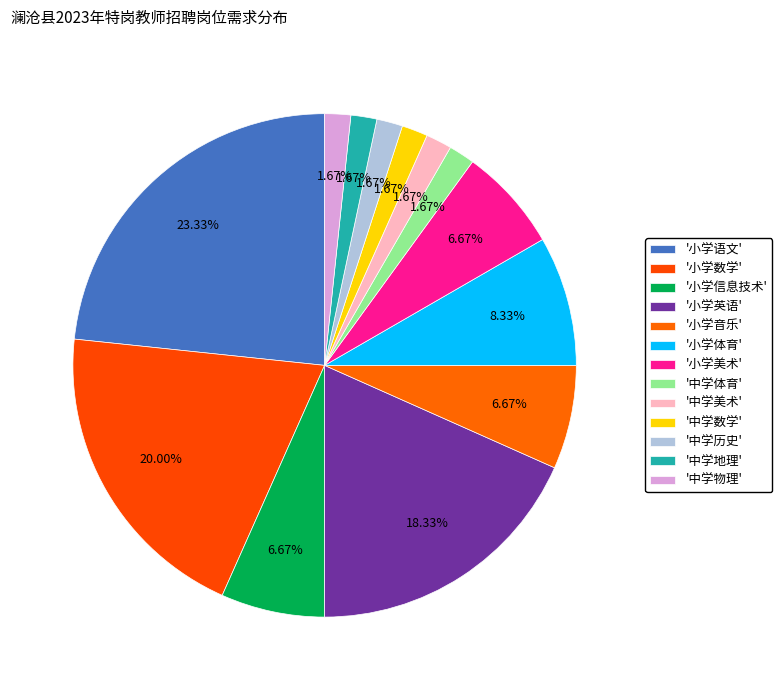

How many slices are in this pie chart?

13